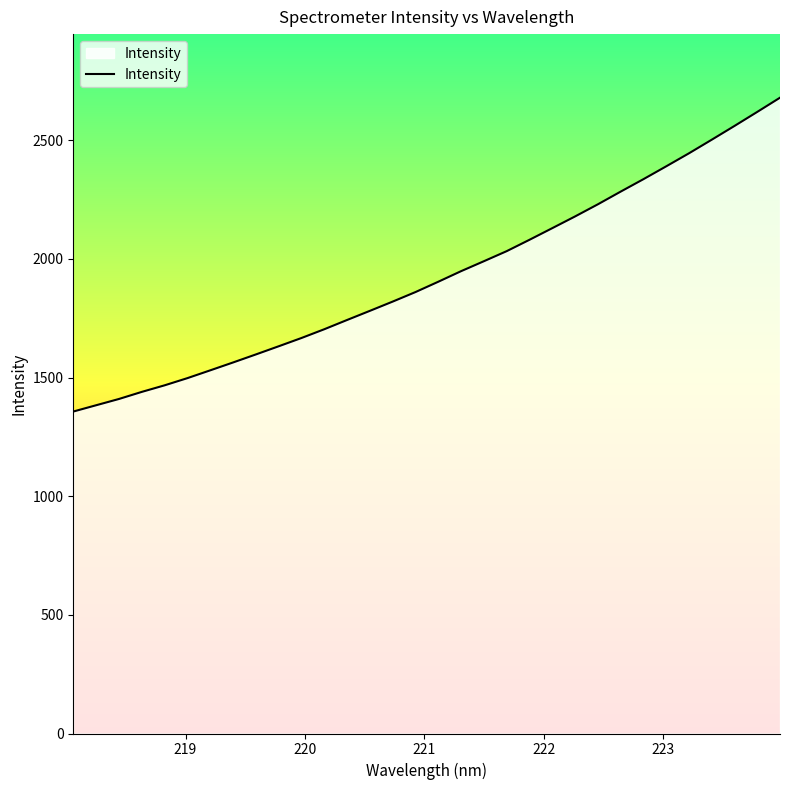

What is the smallest value displayed?

1356.7